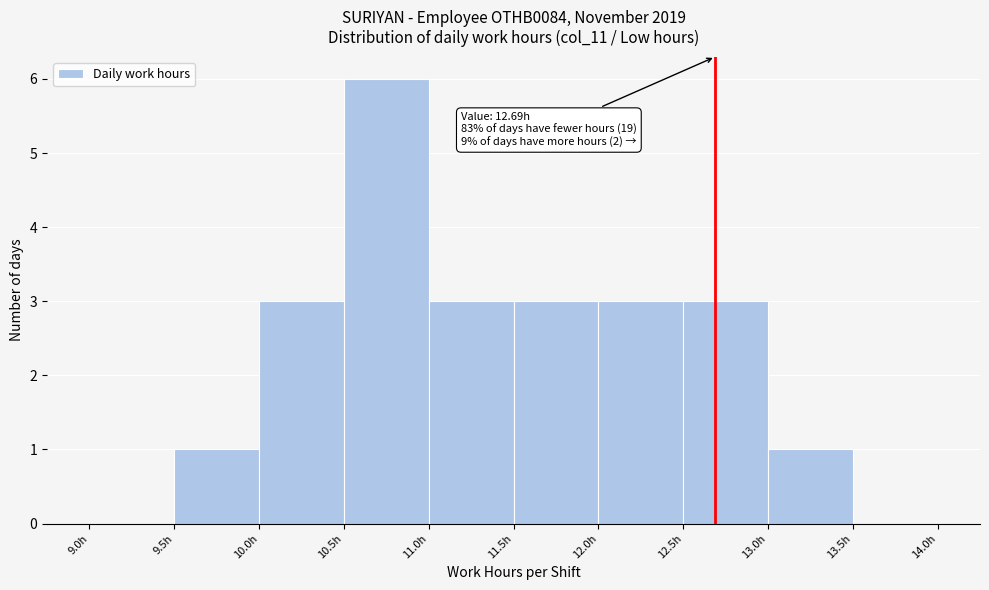

Which range on the x-axis has the tallest bar?

10.5 to 11.0